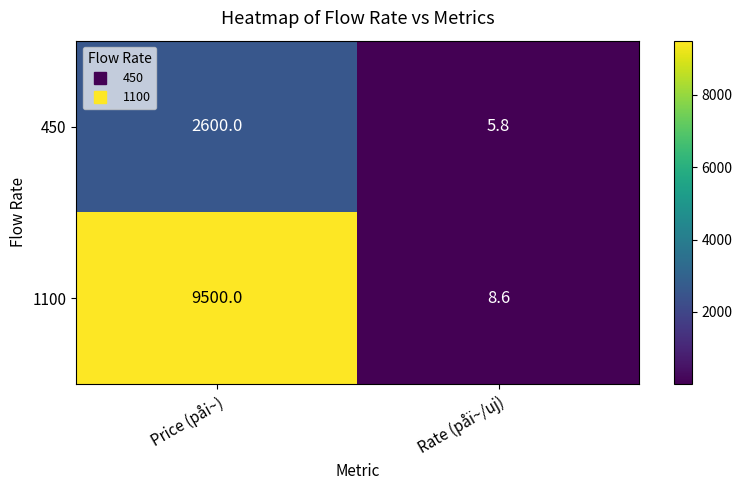

Count the number of categories in the chart.

2